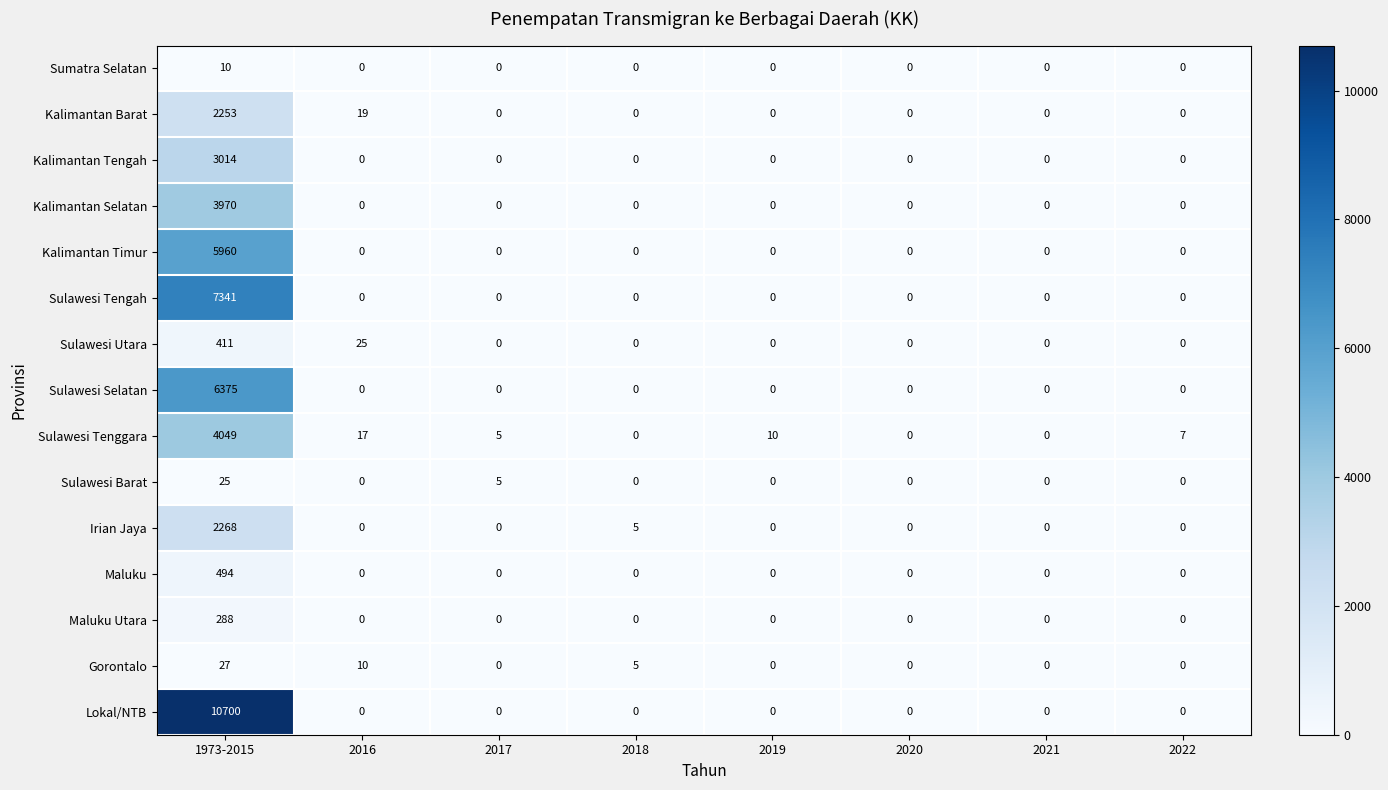

Rank the series by their maximum value, from highest to lowest.

Lokal/NTB, Sulawesi Tengah, Sulawesi Selatan, Kalimantan Timur, Sulawesi Tenggara, Kalimantan Selatan, Kalimantan Tengah, Irian Jaya, Kalimantan Barat, Maluku, Sulawesi Utara, Maluku Utara, Gorontalo, Sulawesi Barat, Sumatra Selatan